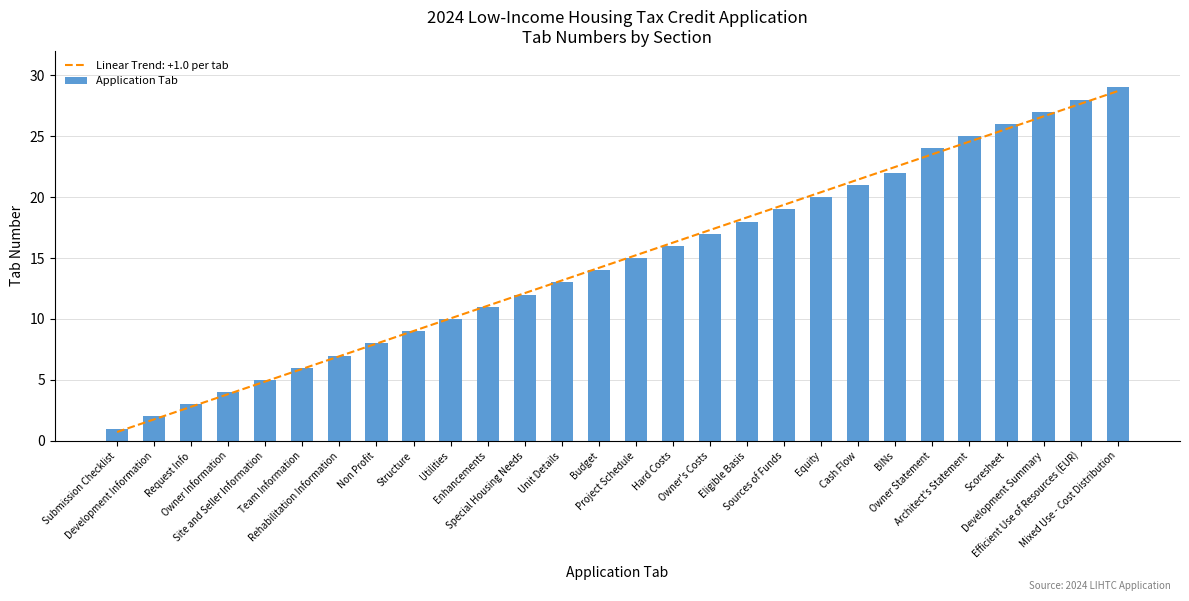

What is the ratio of the value at Enhancements to the value at Submission Checklist?

11.0